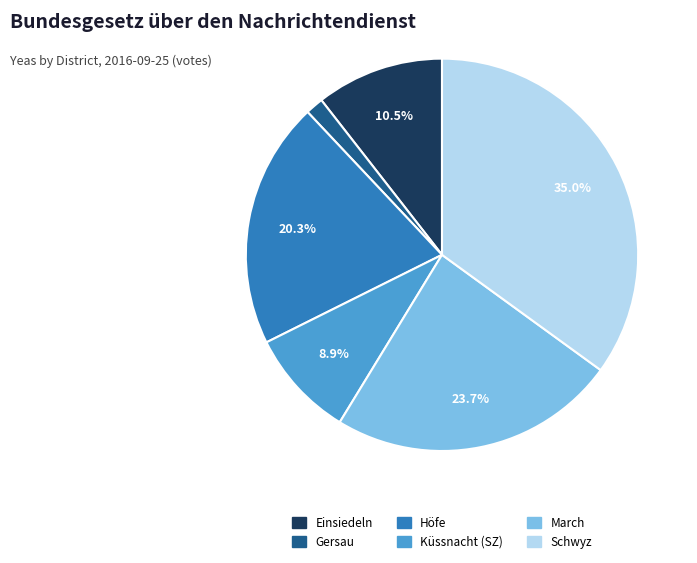

Is Küssnacht (SZ) the majority of the pie?

No